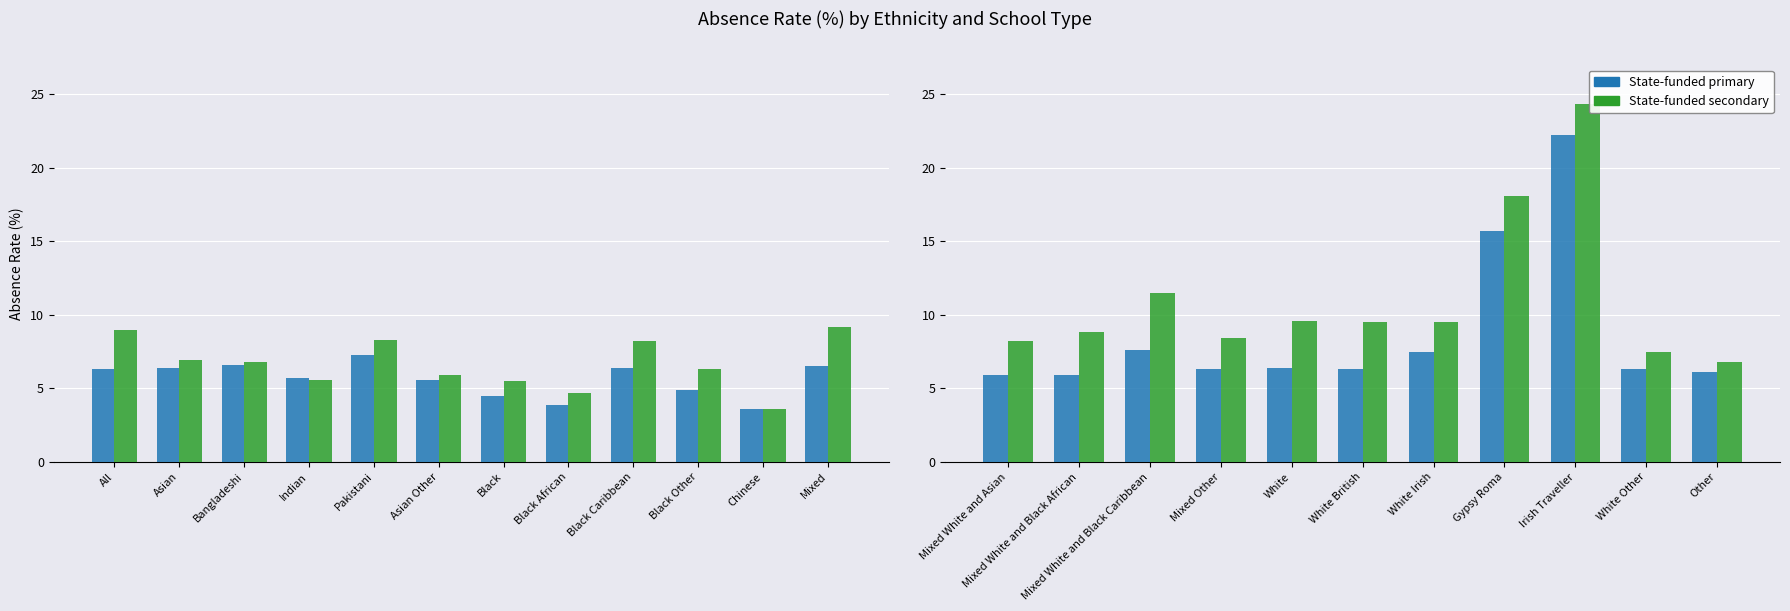

Which series has the widest spread of values?

State-funded secondary